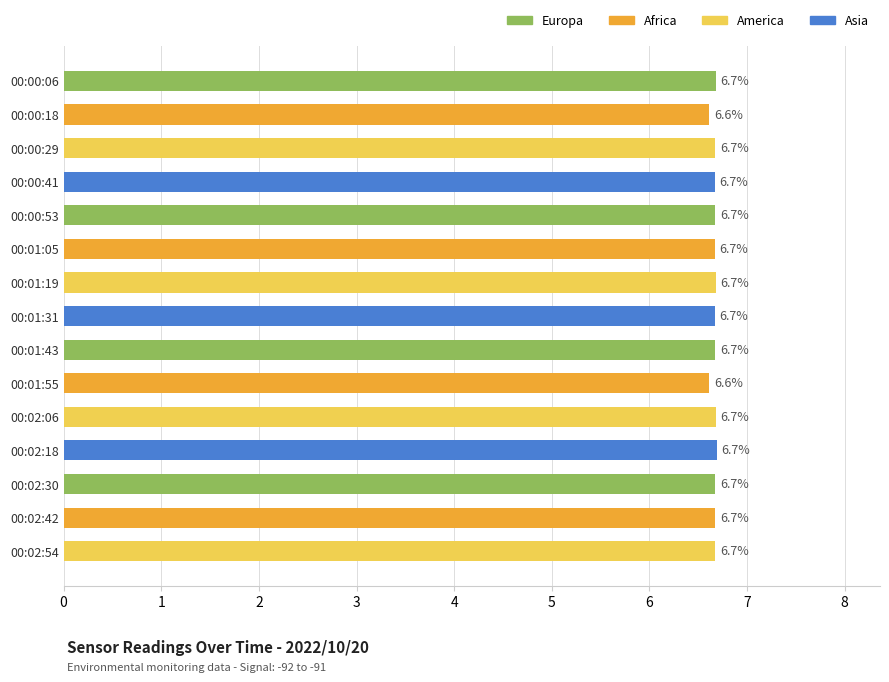

What is the label of the 3rd bar from the top?

00:00:29